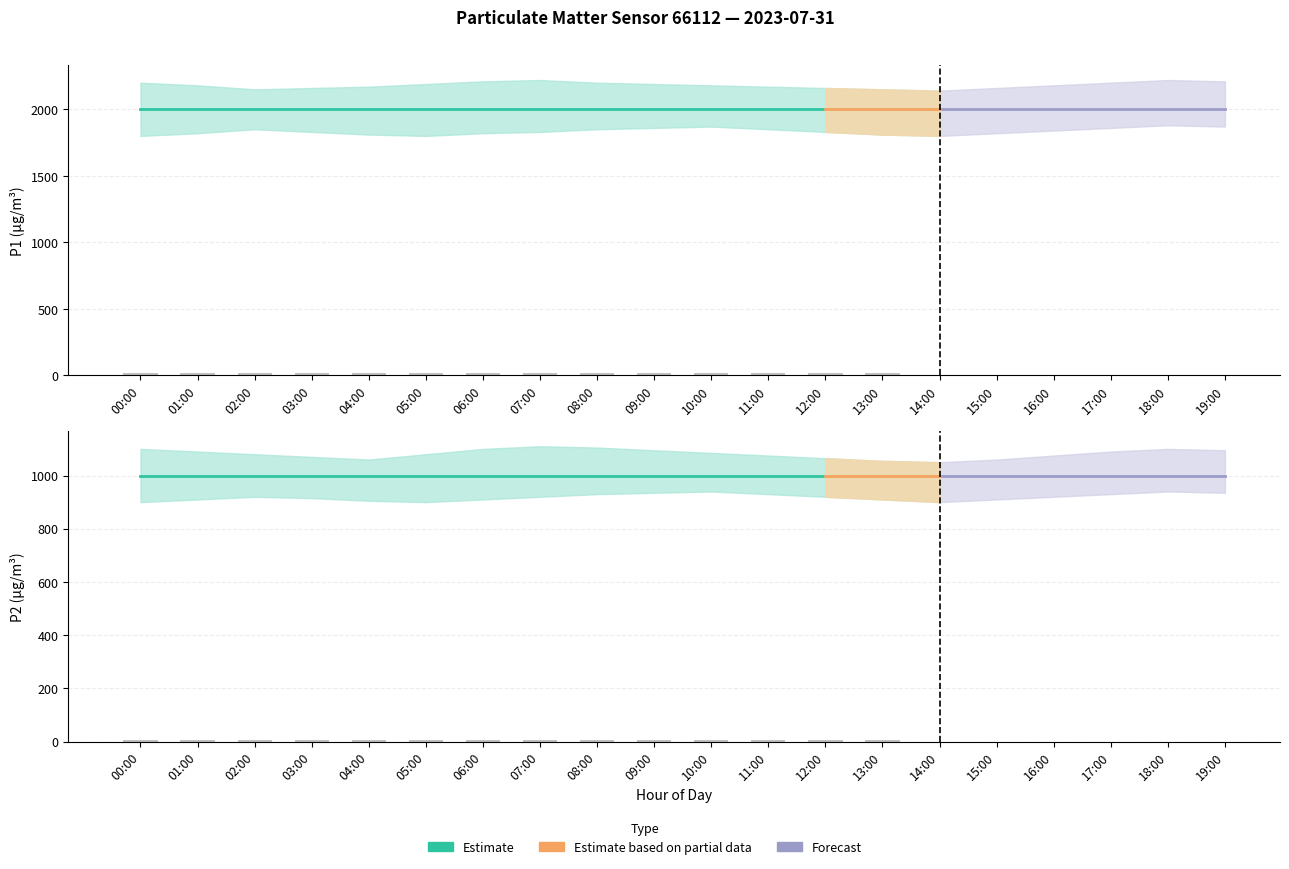

What is the approximate value of P1 at 04:00?

1999.9